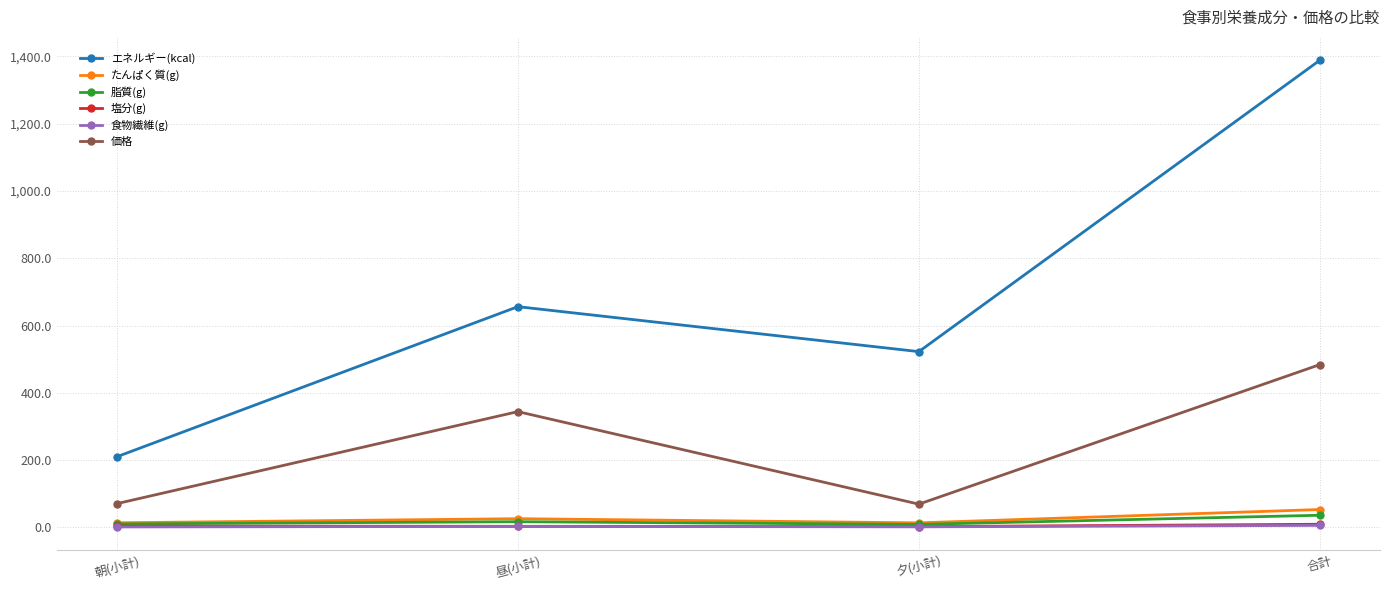

What are all the series names shown in the legend?

エネルギー(kcal), たんぱく質(g), 脂質(g), 塩分(g), 食物繊維(g), 価格